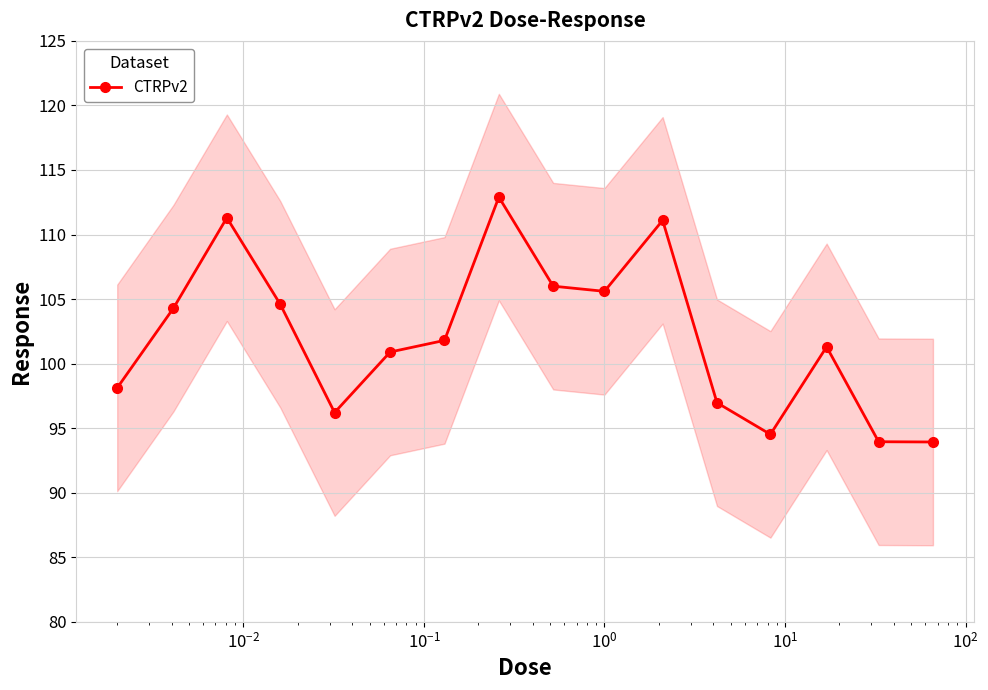

What is the highest value of the CTRPv2 series?

112.9